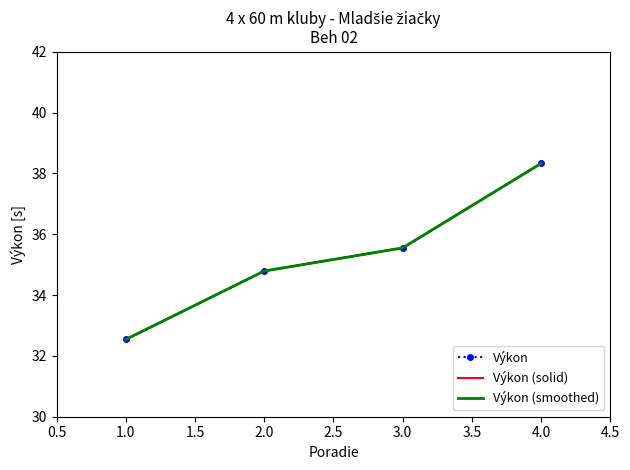

True or false: Výkon (smoothed) and Výkon (solid) cross at least once.

False